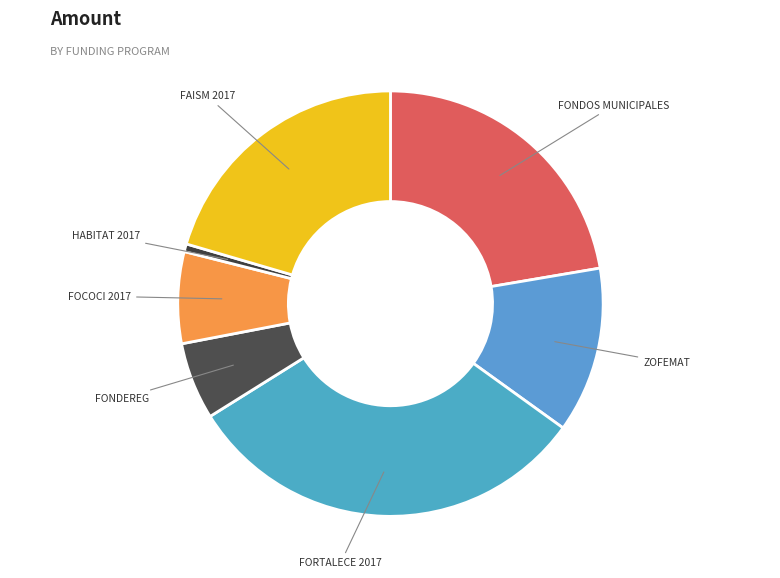

Is the sum of FONDOS MUNICIPALES and FAISM 2017 greater than half?

No